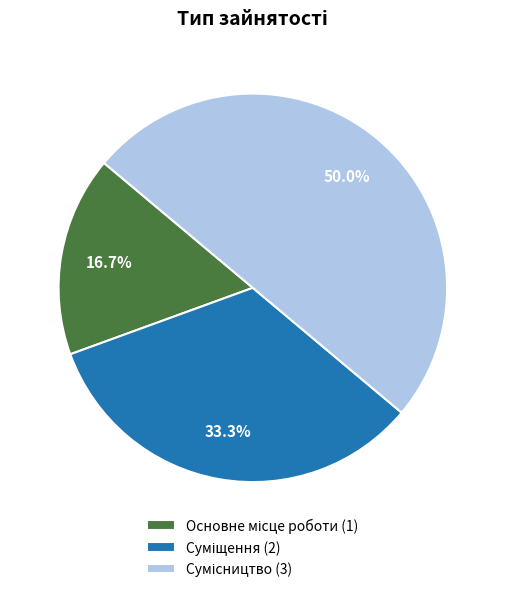

How many slices are in this pie chart?

3